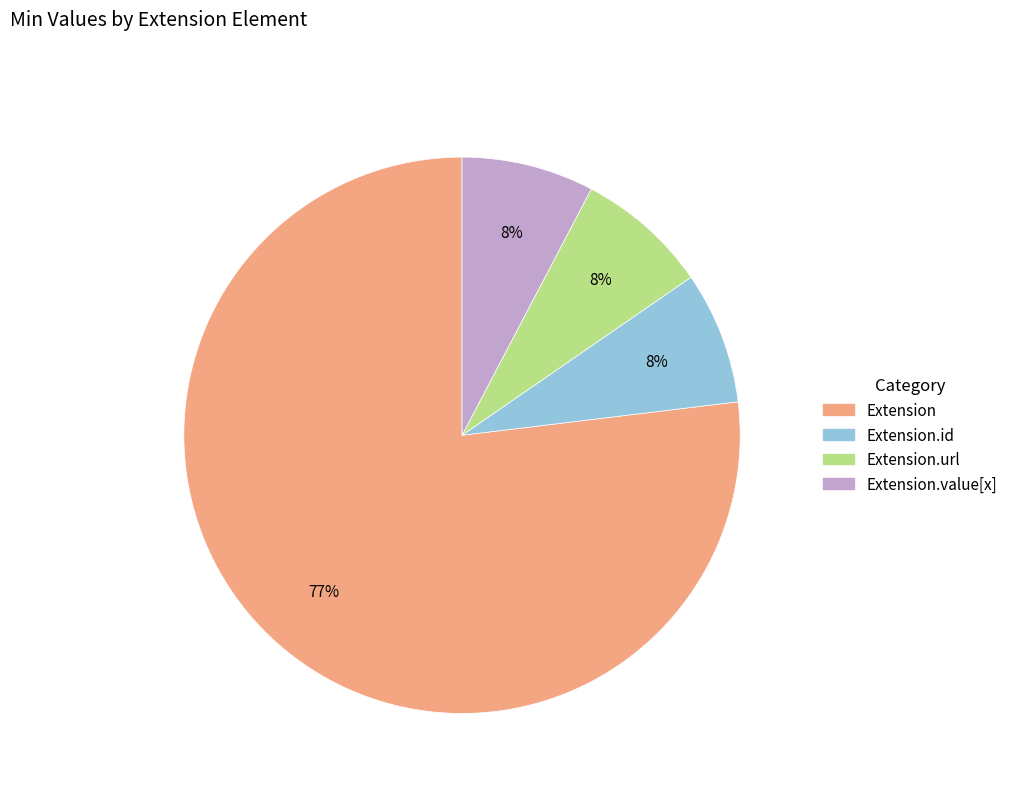

Does any single category account for the majority?

Yes